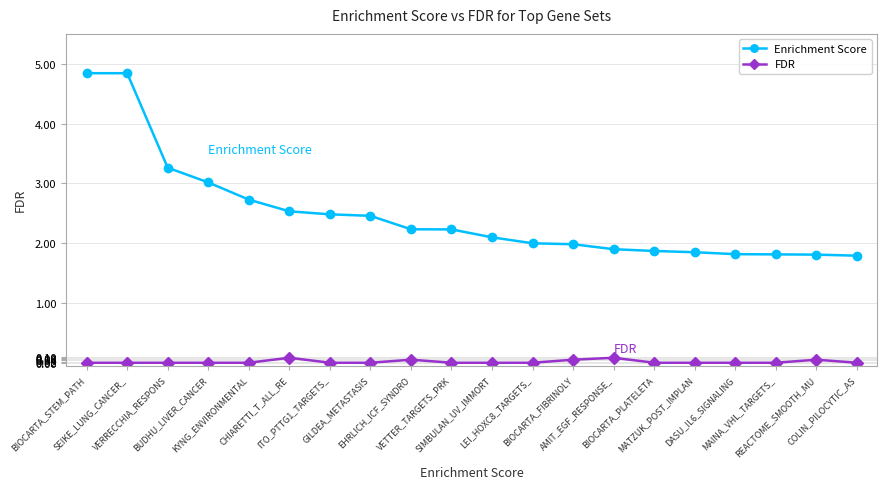

How many categories are shown in the chart?

20